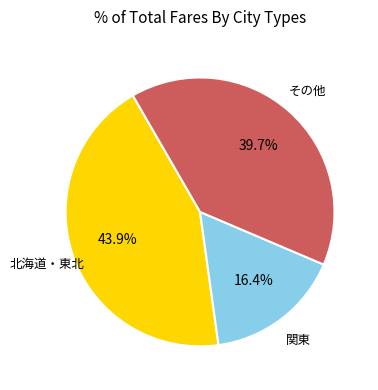

Does any single category account for the majority?

No